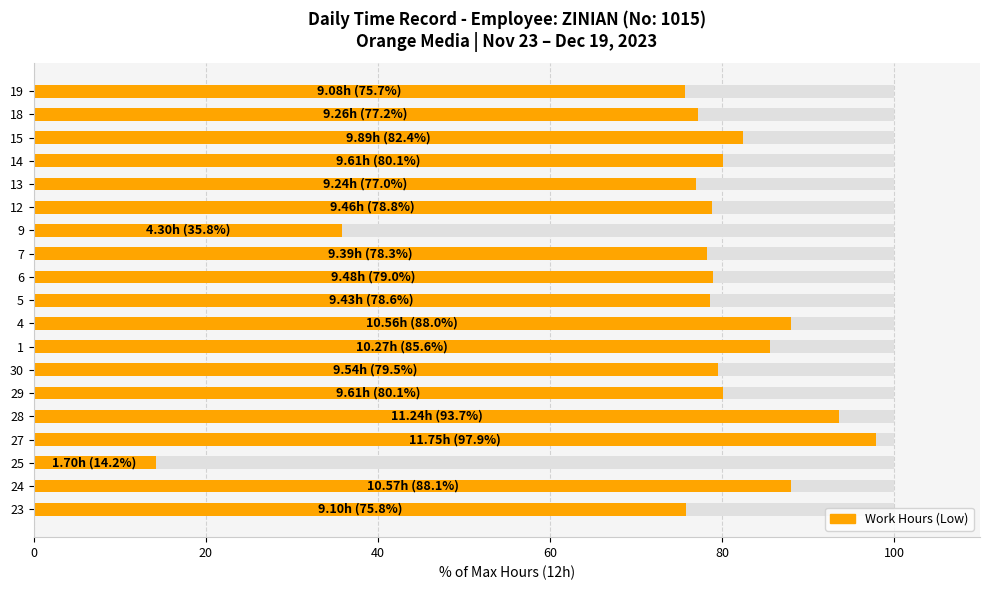

Reading left to right, extract all data points from this chart.

75.8	88.1	14.2	97.9	93.7	80.1	79.5	85.6	88.0	78.6	79.0	78.3	35.8	78.8	77.0	80.1	82.4	77.2	75.7